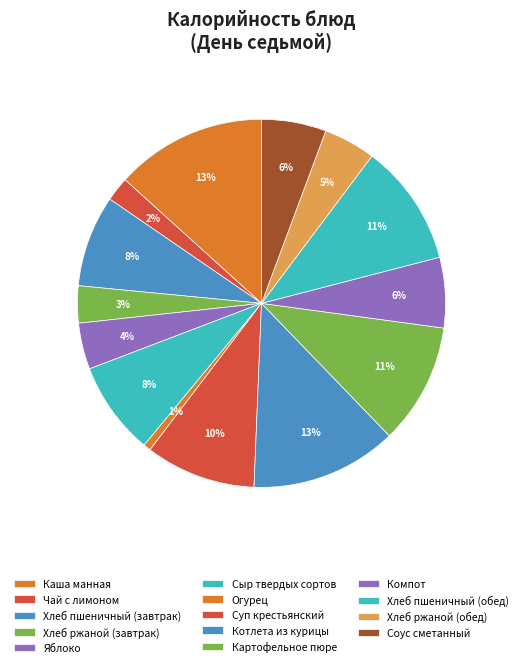

How many slices are in this pie chart?

14